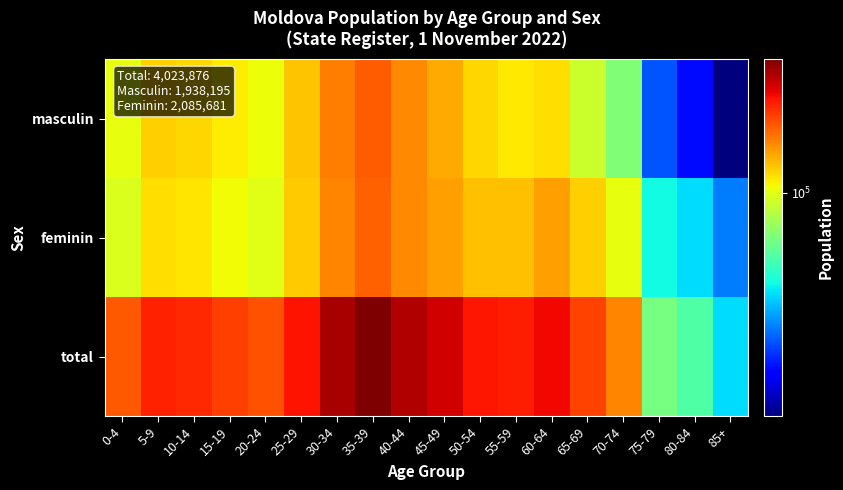

Reading right to left, extract all data points from this chart.

masculin: 85+=10423	80-84=16970	75-79=22139	70-74=64615	65-69=89419	60-64=119557	55-59=114091	50-54=123229	45-49=145885	40-44=164775	35-39=195809	30-34=172903	25-29=132084	20-24=104157	15-19=112511	10-14=121933	5-9=125227	0-4=102468
feminin: 85+=25510	80-84=35753	75-79=39973	70-74=101984	65-69=126074	60-64=152142	55-59=133070	50-54=132814	45-49=150507	40-44=165821	35-39=191508	30-34=168145	25-29=127427	20-24=98658	15-19=106144	10-14=115221	5-9=118534	0-4=96396
total: 85+=35933	80-84=52723	75-79=62112	70-74=166599	65-69=215493	60-64=271699	55-59=247161	50-54=256043	45-49=296392	40-44=330596	35-39=387317	30-34=341048	25-29=259511	20-24=202815	15-19=218655	10-14=237154	5-9=243761	0-4=198864